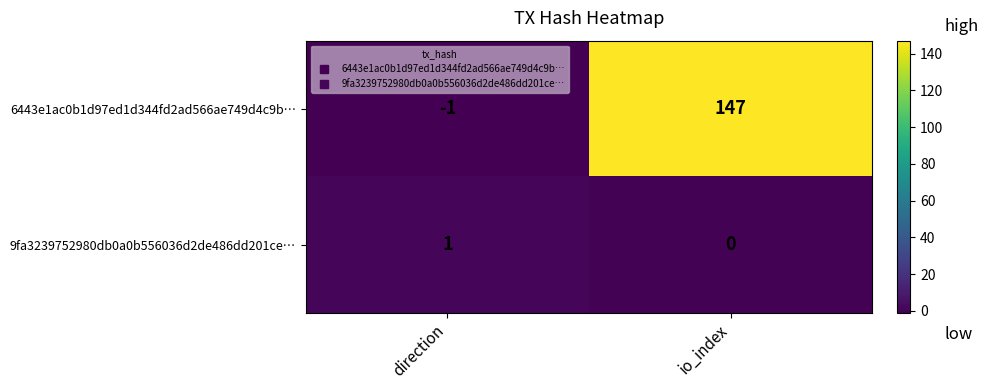

At how many categories does at least one series exceed 138?

1